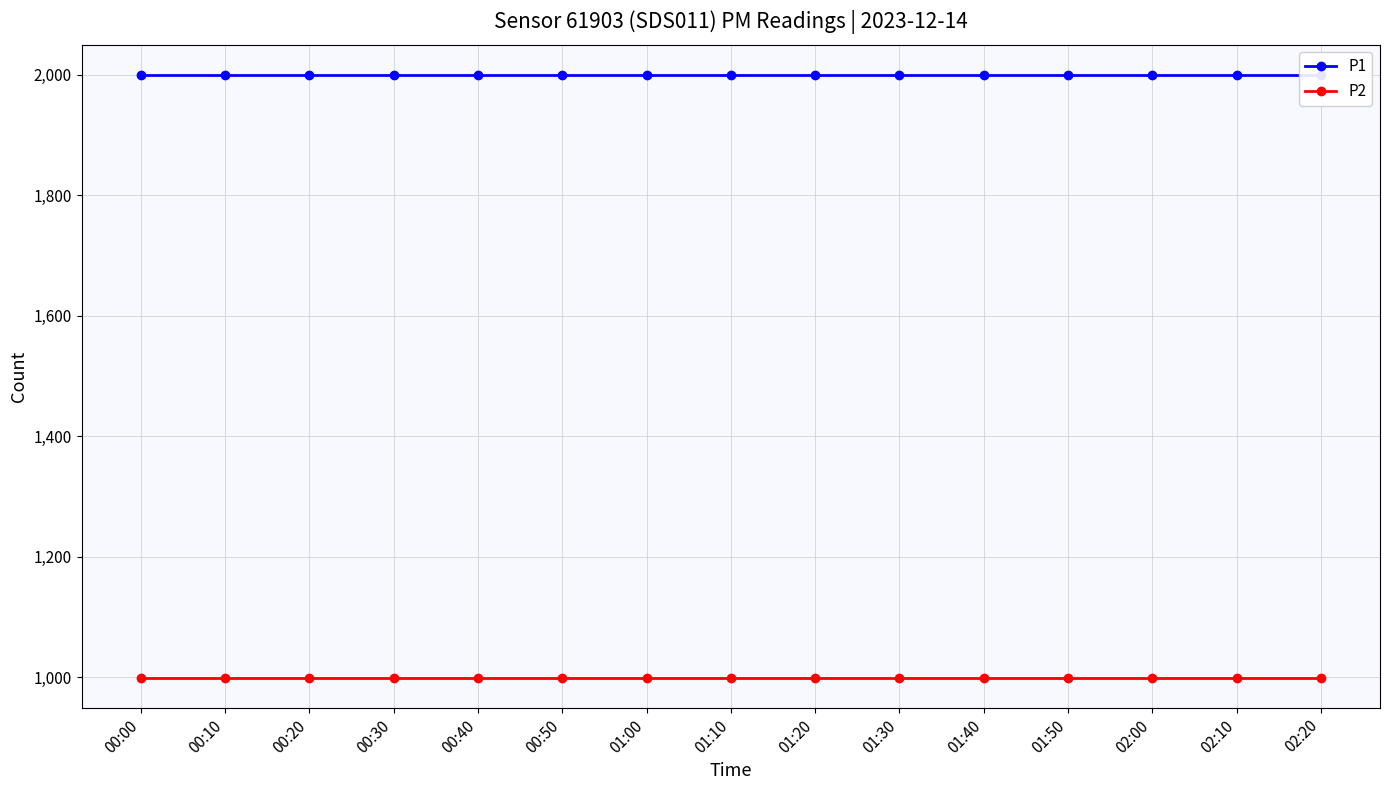

Which series has the largest range (max minus min)?

P1